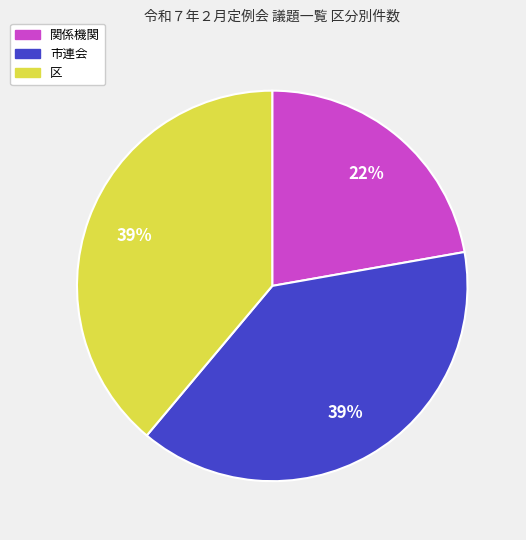

The 市連会 slice represents 45% of the pie. True or false?

False